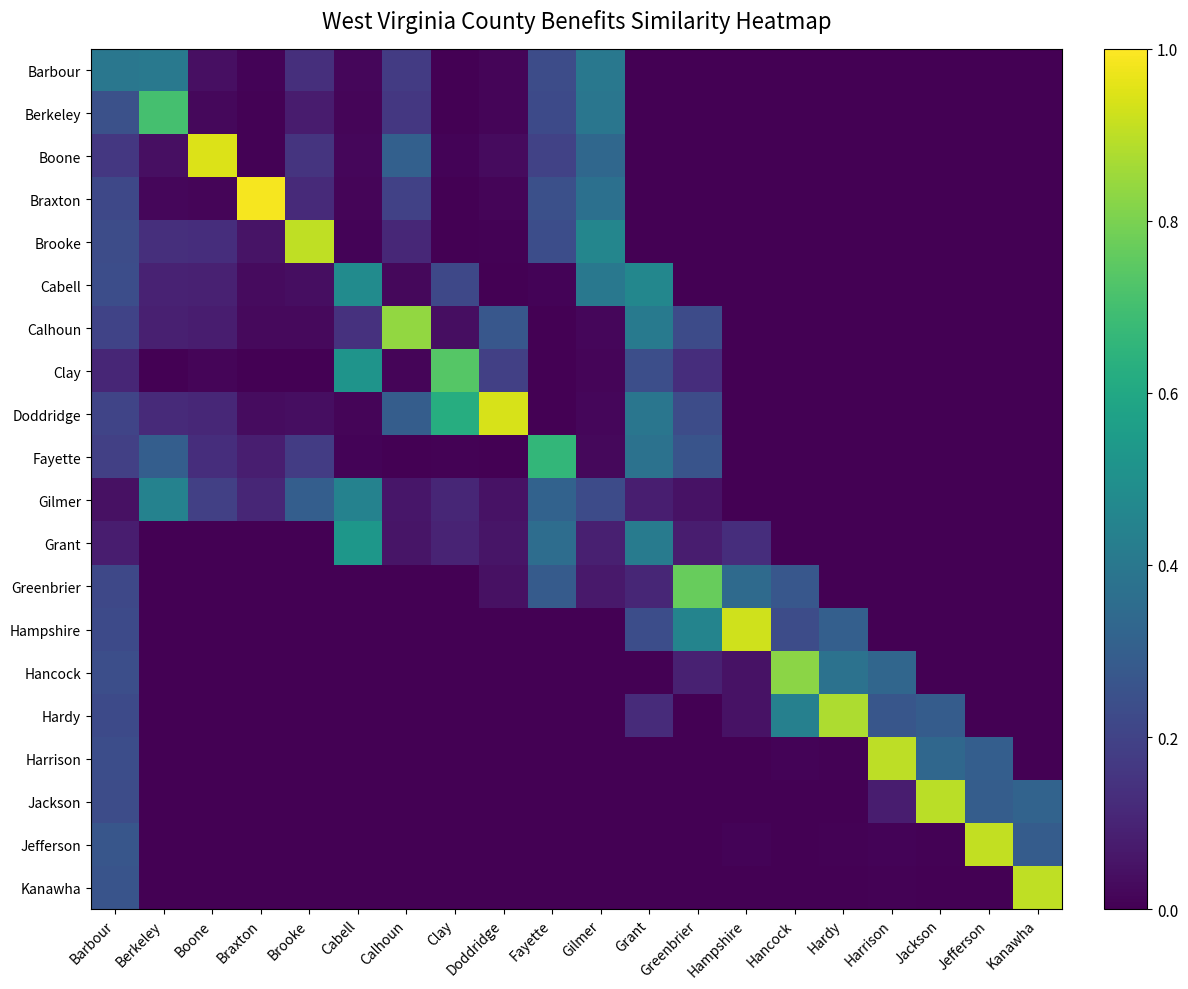

Which series has the largest total across all categories?

Doddridge